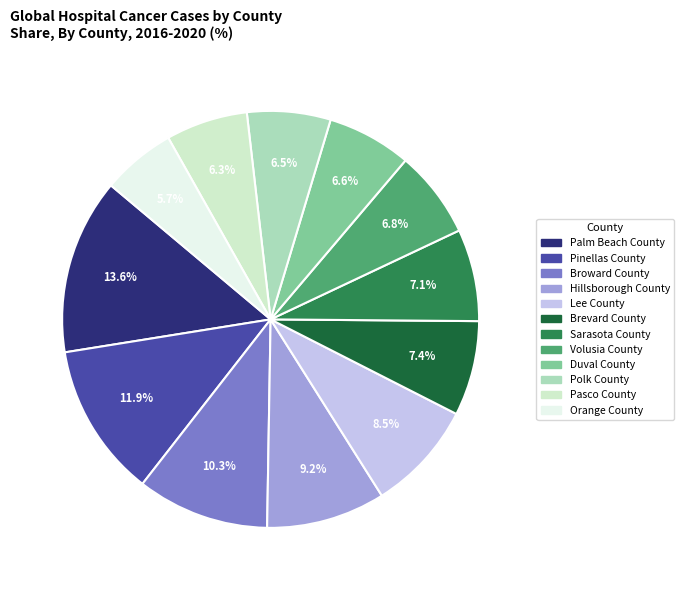

Is it true that Orange County is 6% of the pie?

True